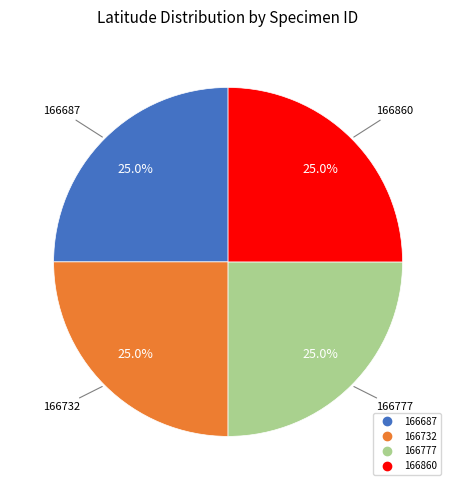

To the nearest percent, what is the combined percentage of 166732 and 166860?

50%